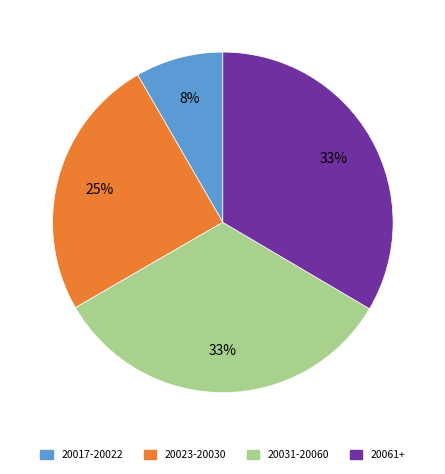

Is there any slice that represents more than half of the pie?

No